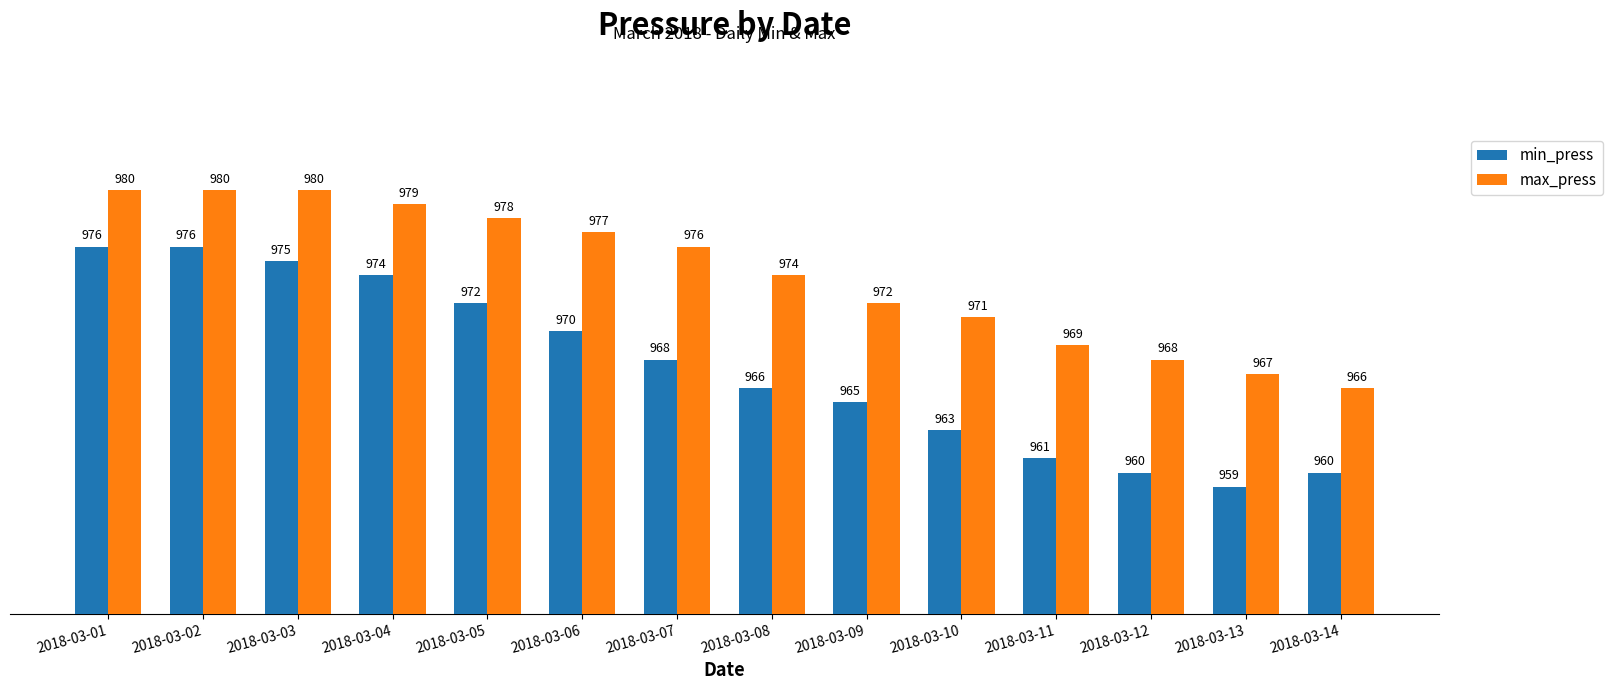

Which label corresponds to the smallest value in the chart?

2018-03-13